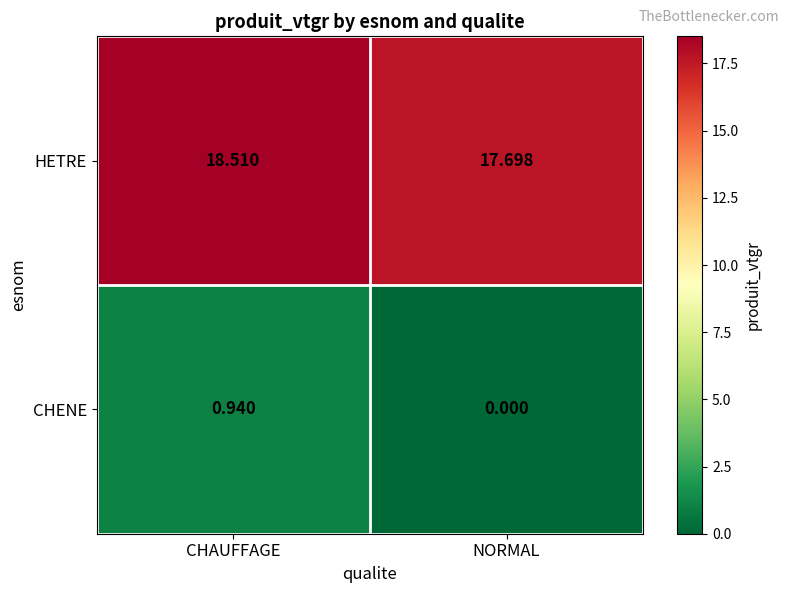

What is the total value across all series at NORMAL?

17.7